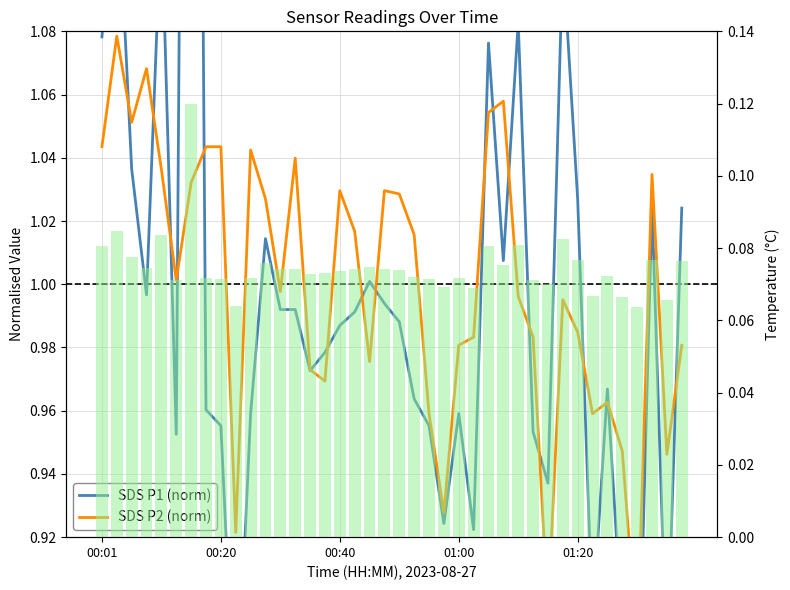

Does the chart contain any negative values?

No